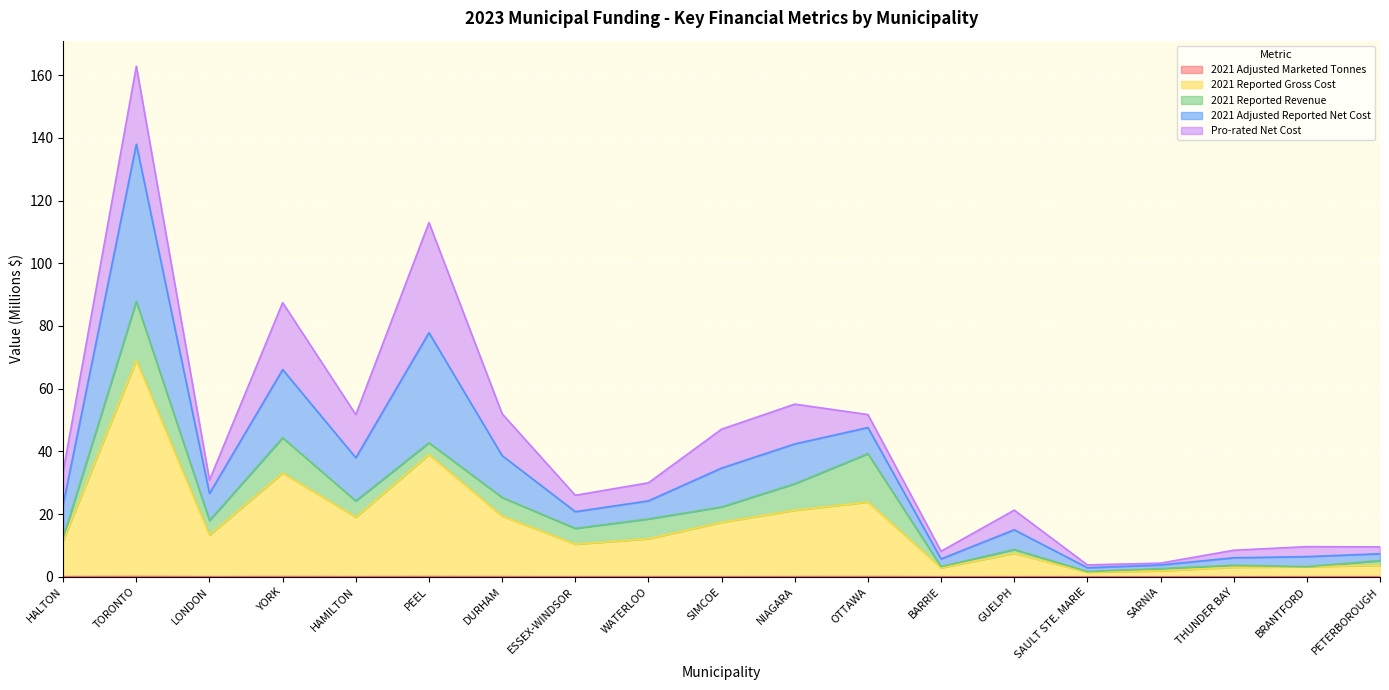

How many data points in 2021 Adjusted Reported Net Cost are less than 30?

9